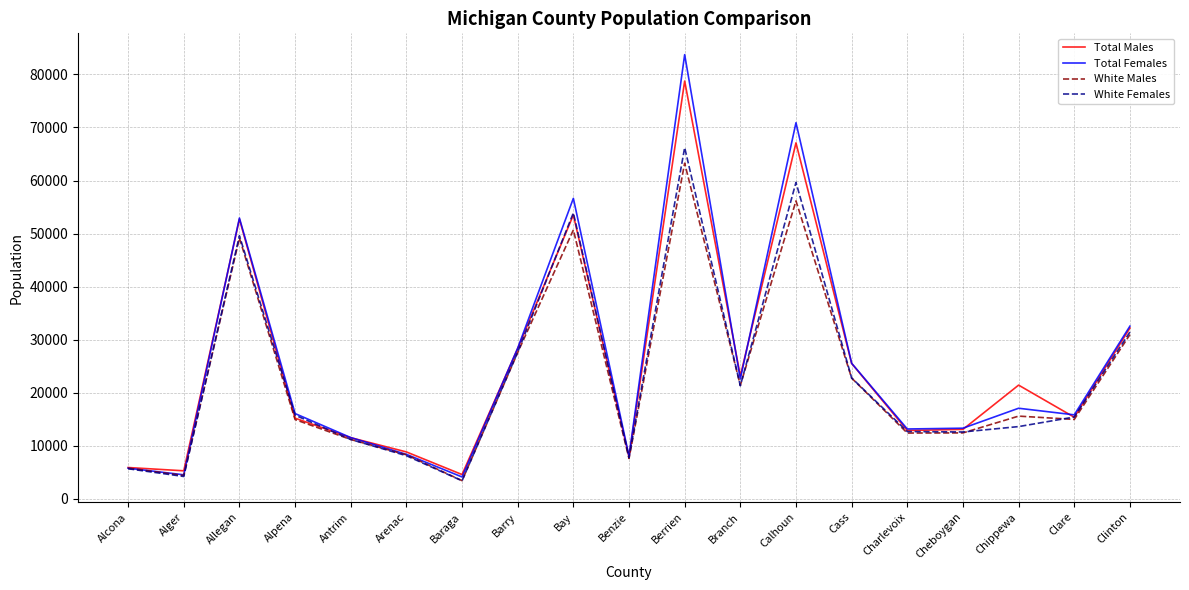

What is the difference between the highest and lowest values at Bay?

5952